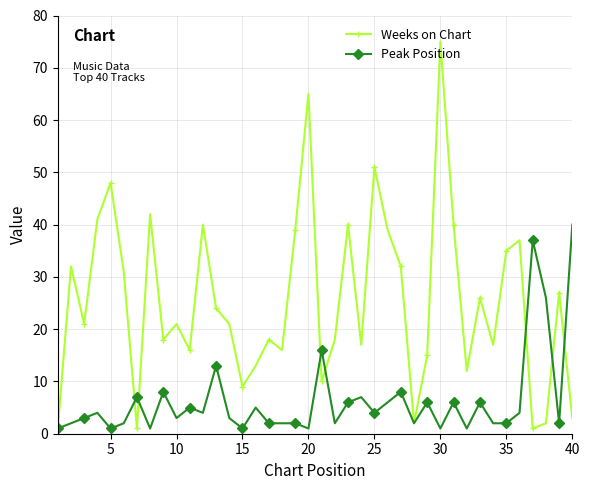

At how many categories does at least one series exceed 8?

37